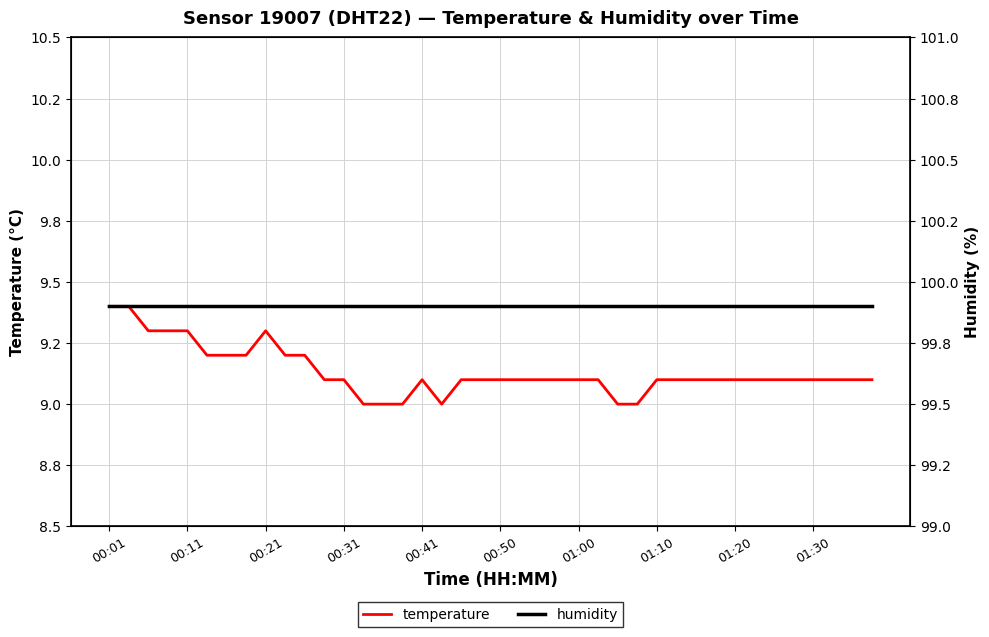

True or false: temperature has a value of 2.7 at 01:10.

False